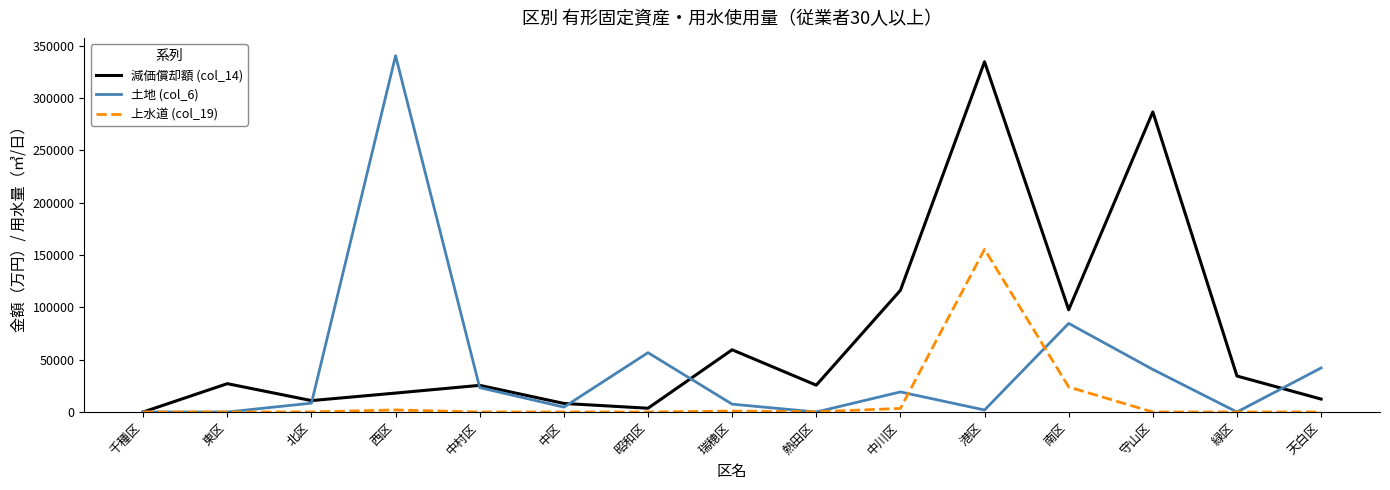

List the series in order of their overall mean, highest first.

減価償却額 (col_14), 土地 (col_6), 上水道 (col_19)